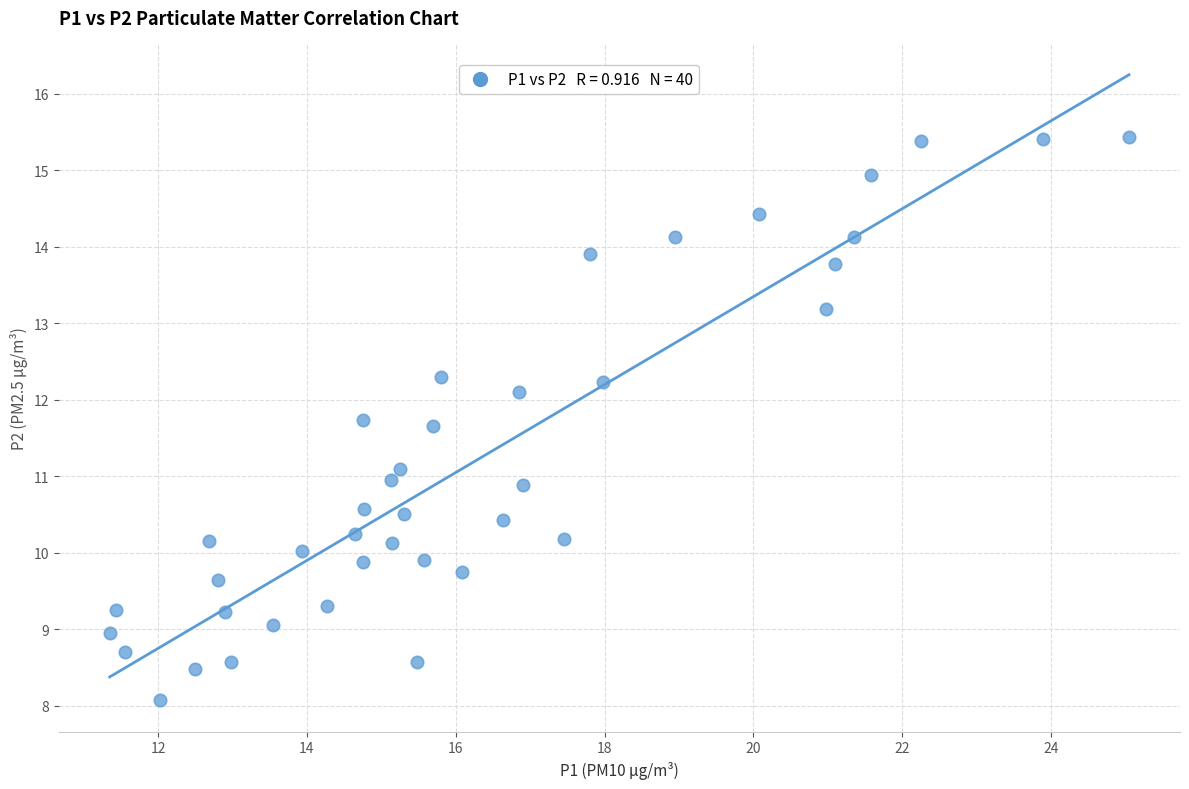

What is the range of X values (max minus min)?

13.7